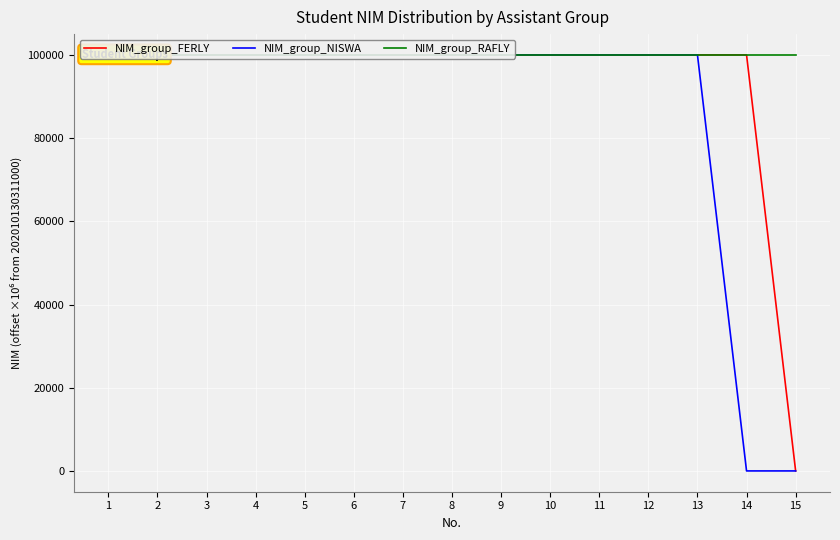

The NIM_group_FERLY series shows 100000.0 at 3. True or false?

True